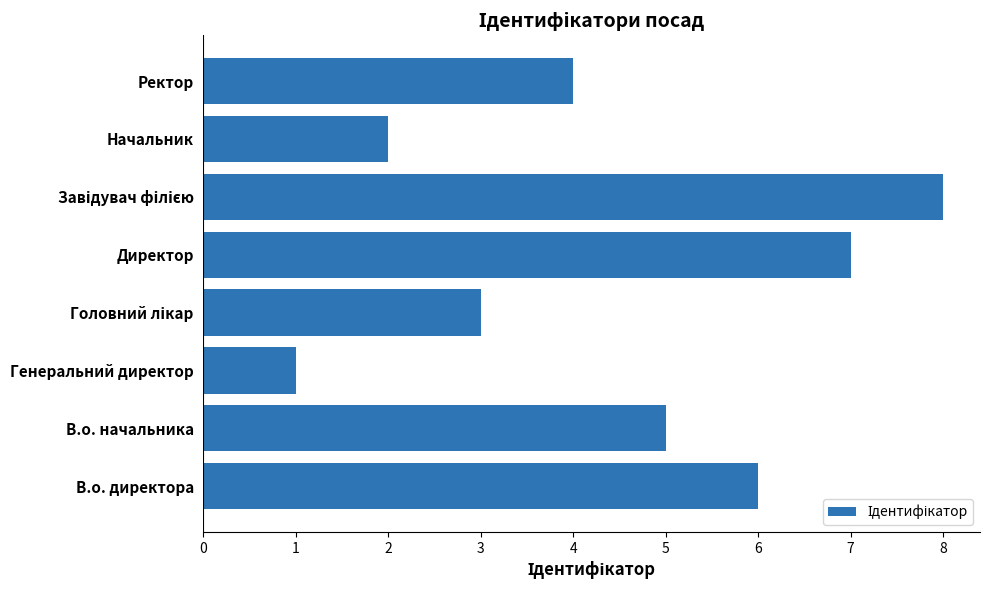

What is the sum of the values at Генеральний директор and Директор?

8